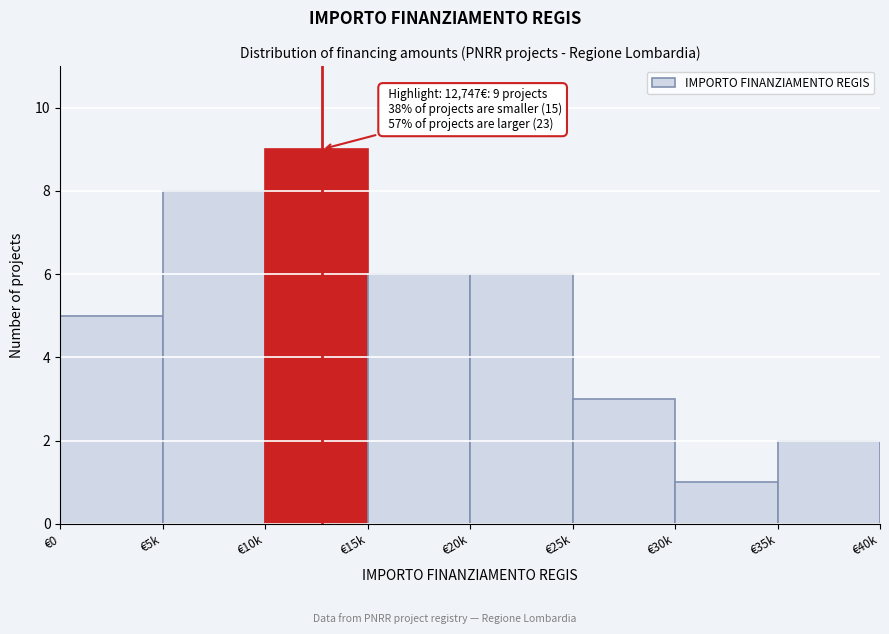

Reading left to right, list all the values displayed in this chart.

€0=5	€5k=8	€10k=9	€15k=6	€20k=6	€25k=3	€30k=1	€35k=2